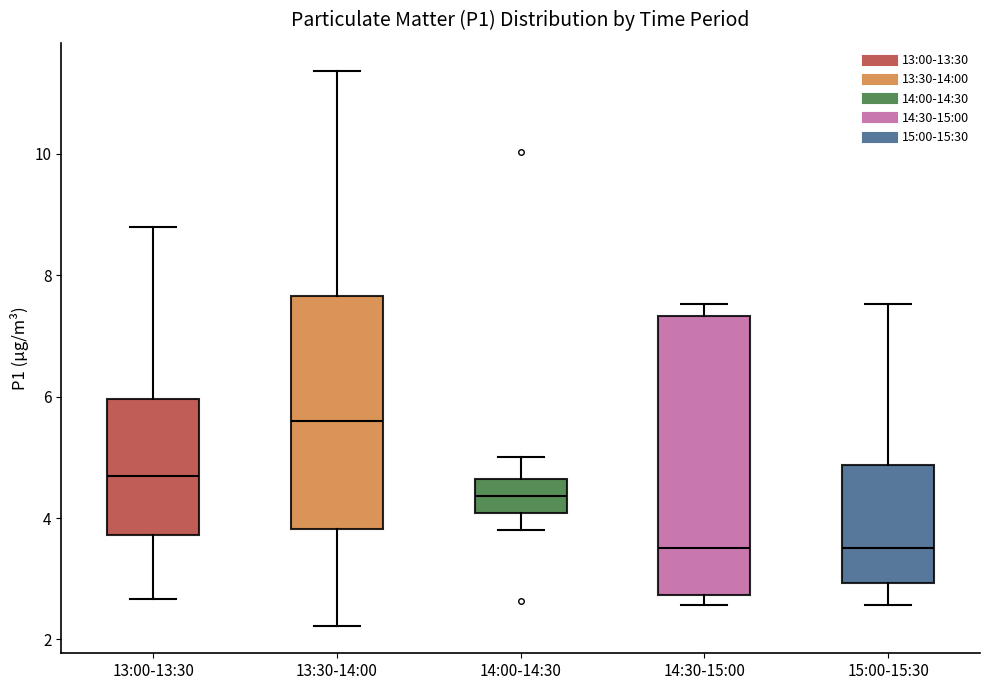

Which box has the highest median line?

13:30-14:00